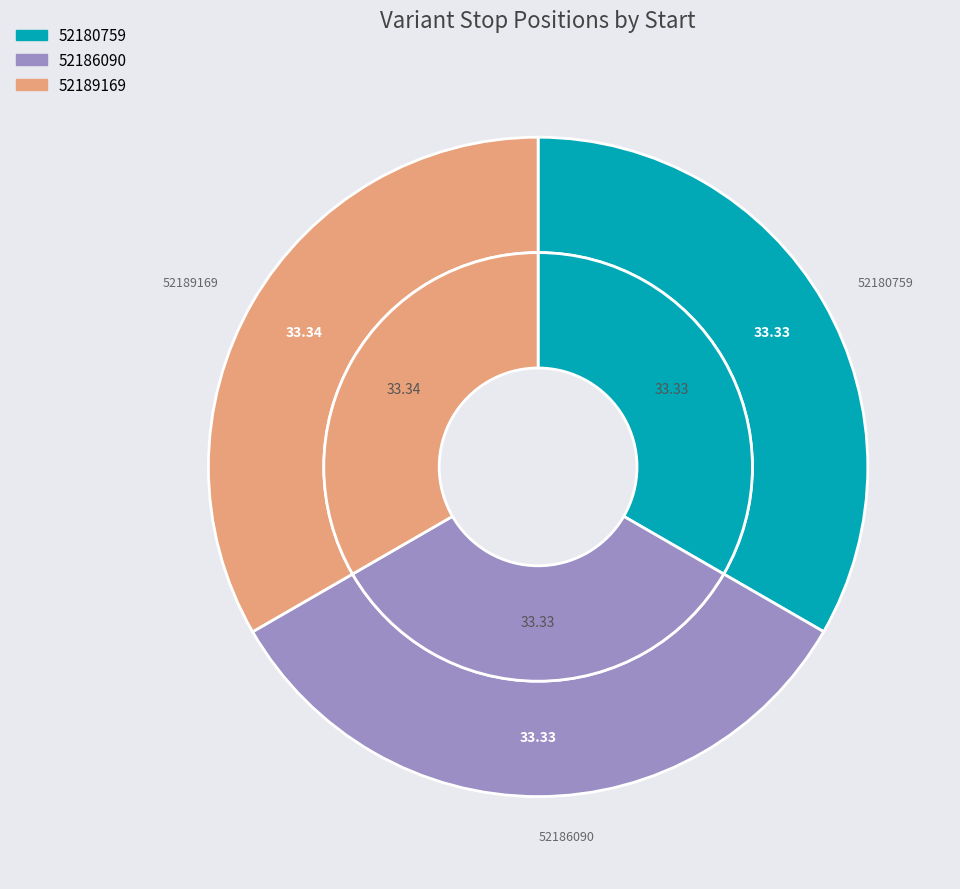

To the nearest percent, what percentage of the pie is 52180759?

33%